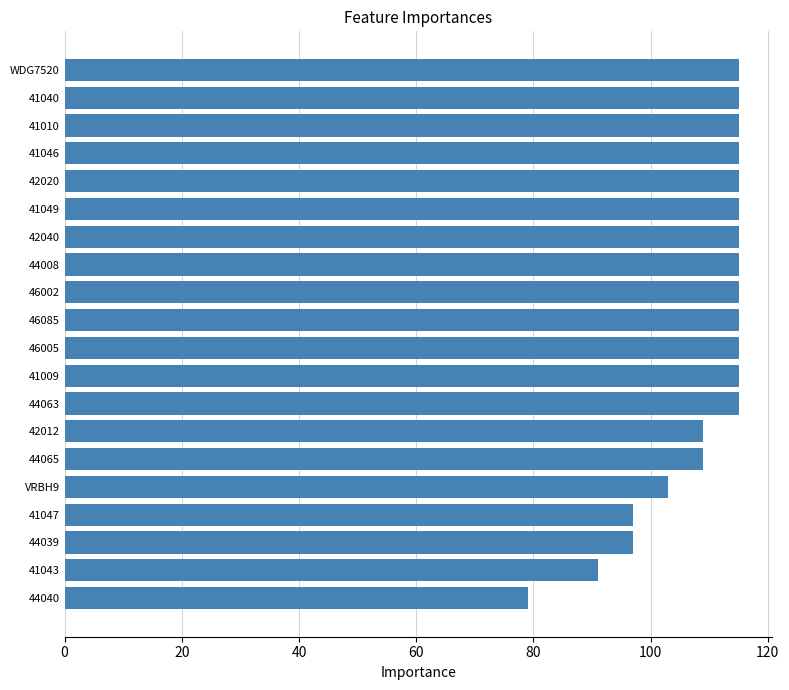

What is the label of the 10th bar from the top?

46085